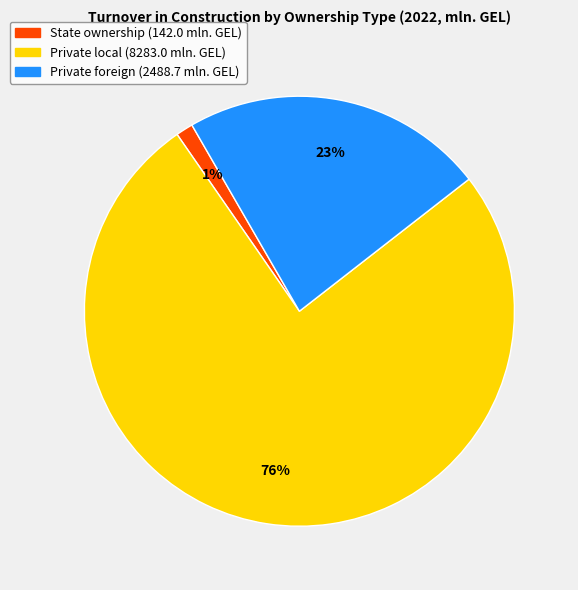

Does any single category account for the majority?

Yes